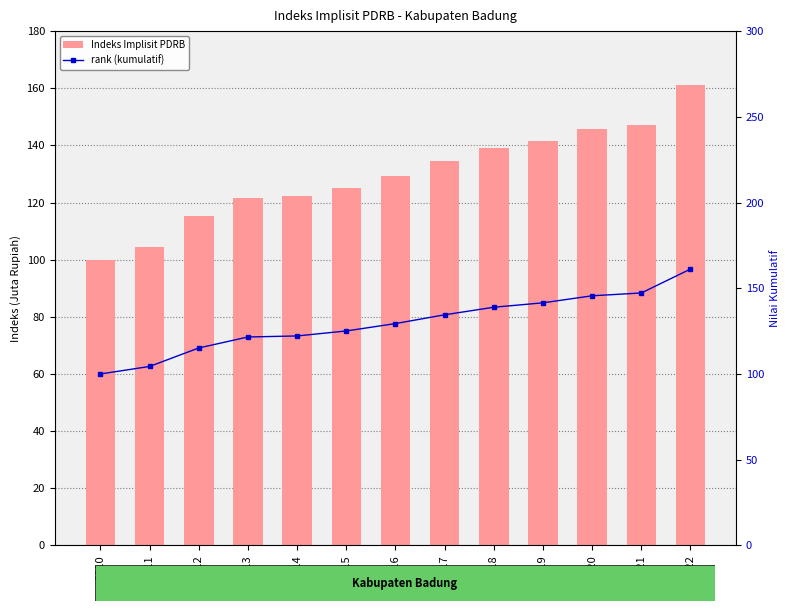

What is the difference between the second highest and minimum values in the Indeks Implisit PDRB series?

47.2